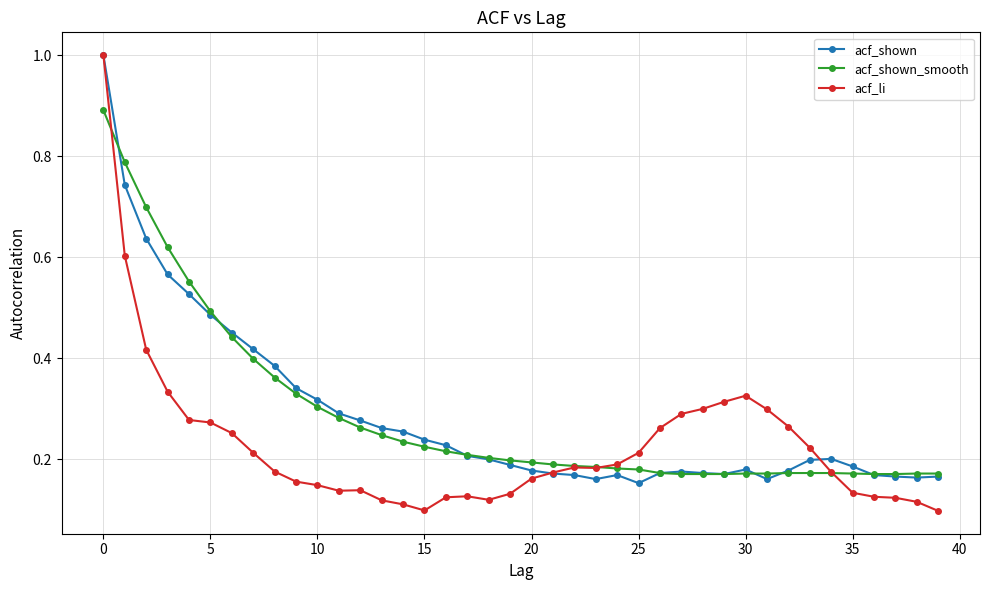

Which series has the largest range (max minus min)?

acf_li